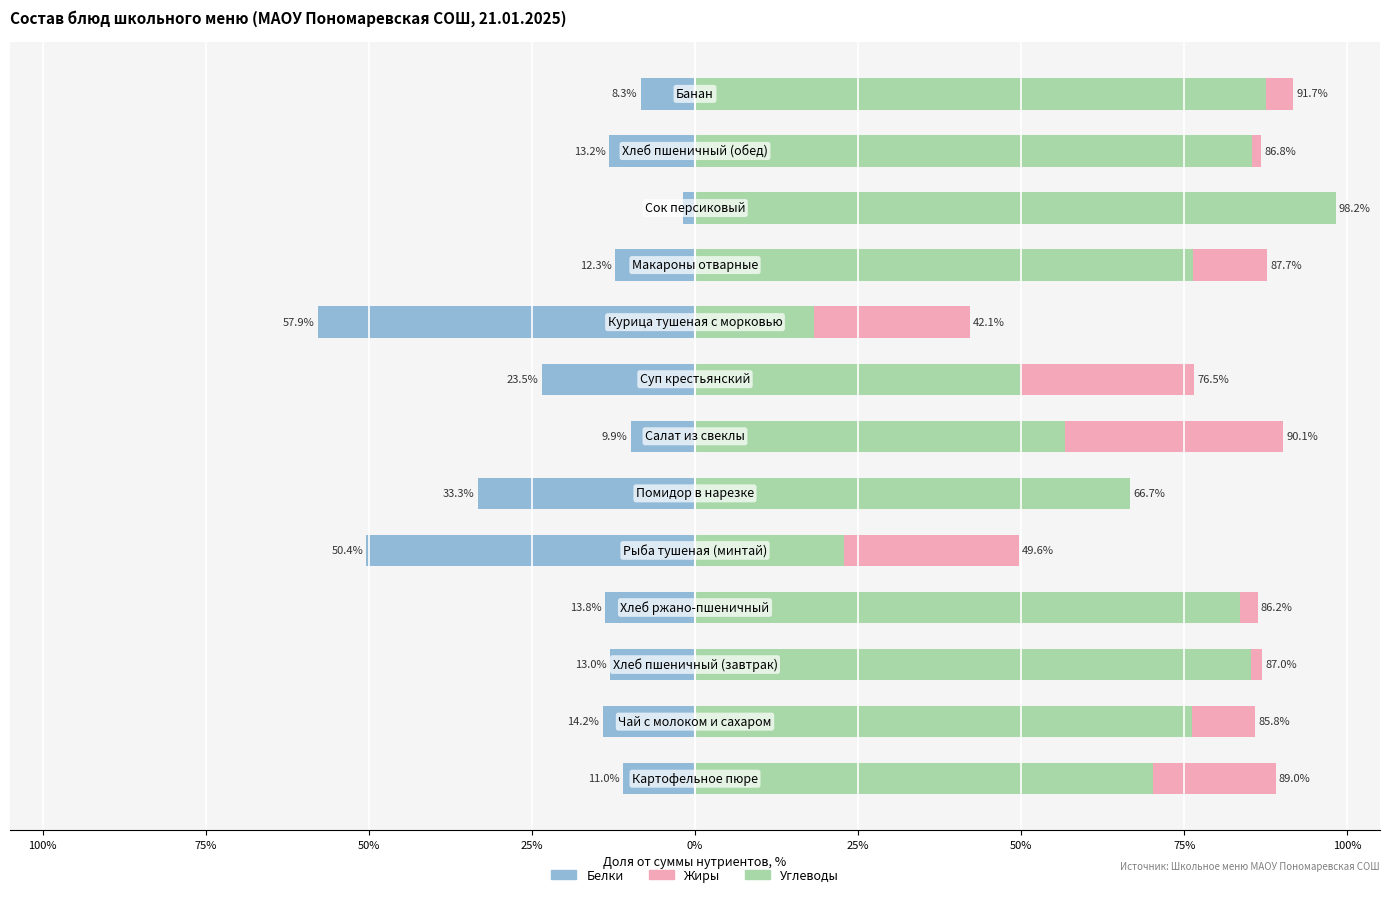

Reading left to right, list all the values displayed in this chart.

Белки: -11.0	-14.2	-13.0	-13.8	-50.4	-33.3	-9.9	-23.5	-57.9	-12.3	-1.8	-13.2	-8.3
Углеводы: 70.2	76.1	85.2	83.6	22.8	66.7	56.8	49.8	18.2	76.3	98.2	85.4	87.5
Жиры: 18.8	9.7	1.7	2.6	26.8	0.0	33.3	26.7	24.0	11.4	0.0	1.4	4.2